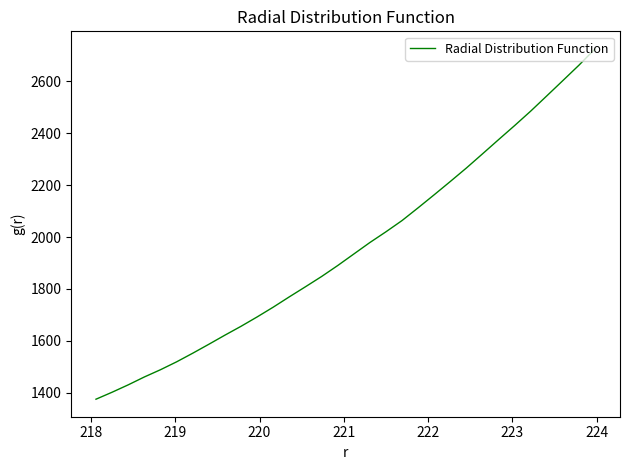

What is the minimum value shown in the chart?

1374.9